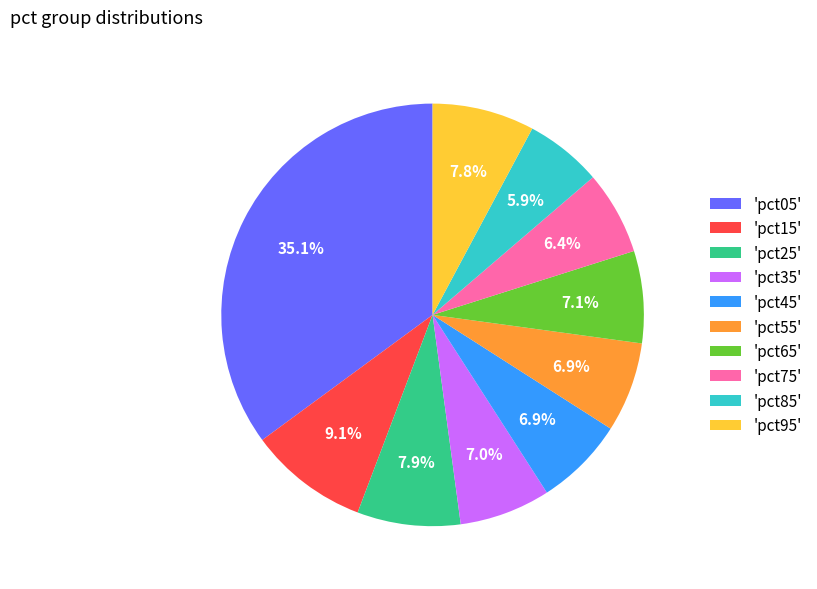

To the nearest percent, what is the difference between the largest and smallest slice percentages?

29%